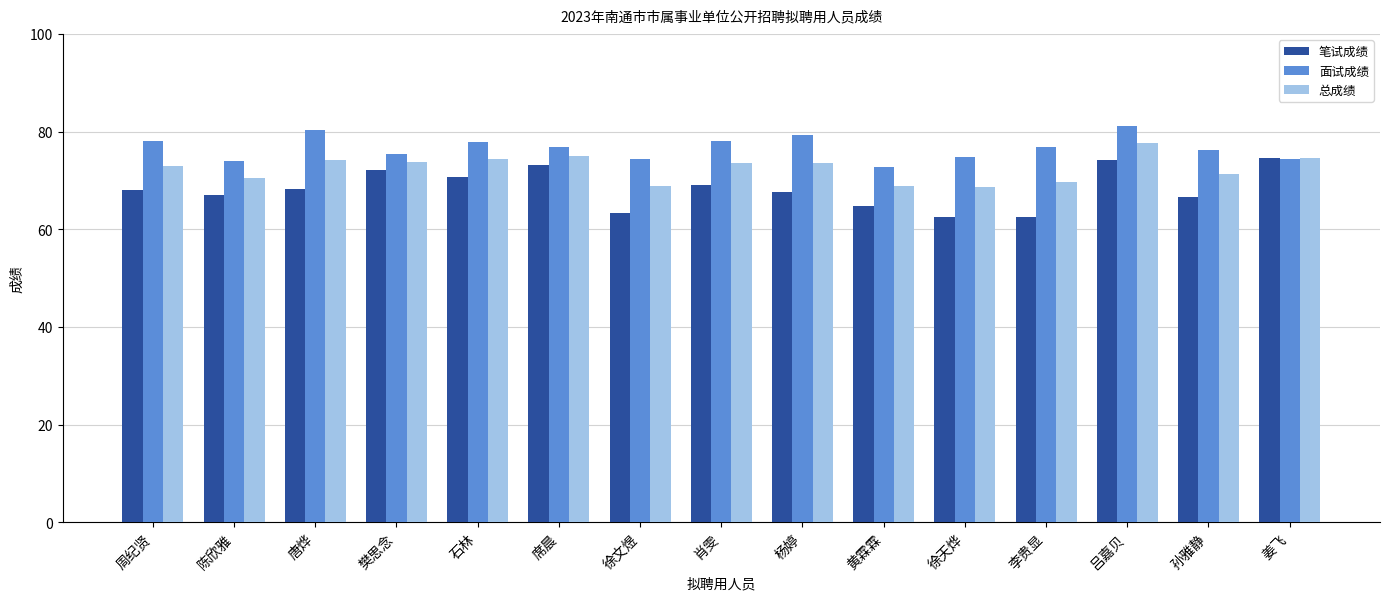

The 笔试成绩 series shows 70.8 at 石林. True or false?

True